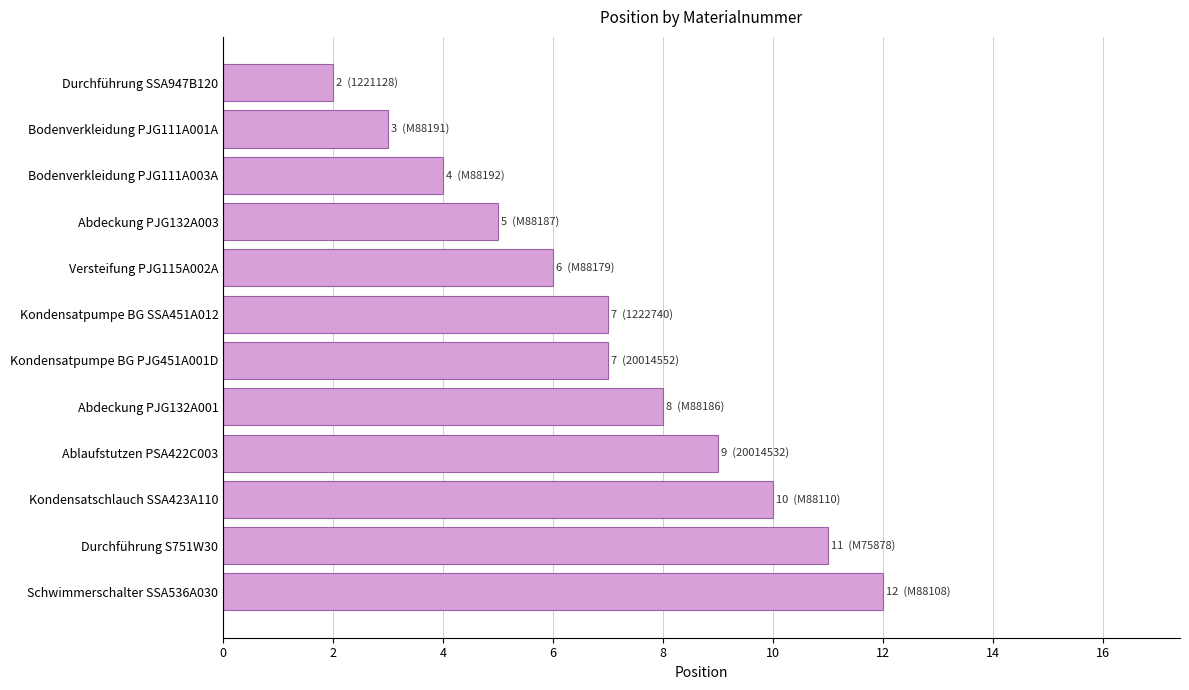

How many series are shown in this chart?

1